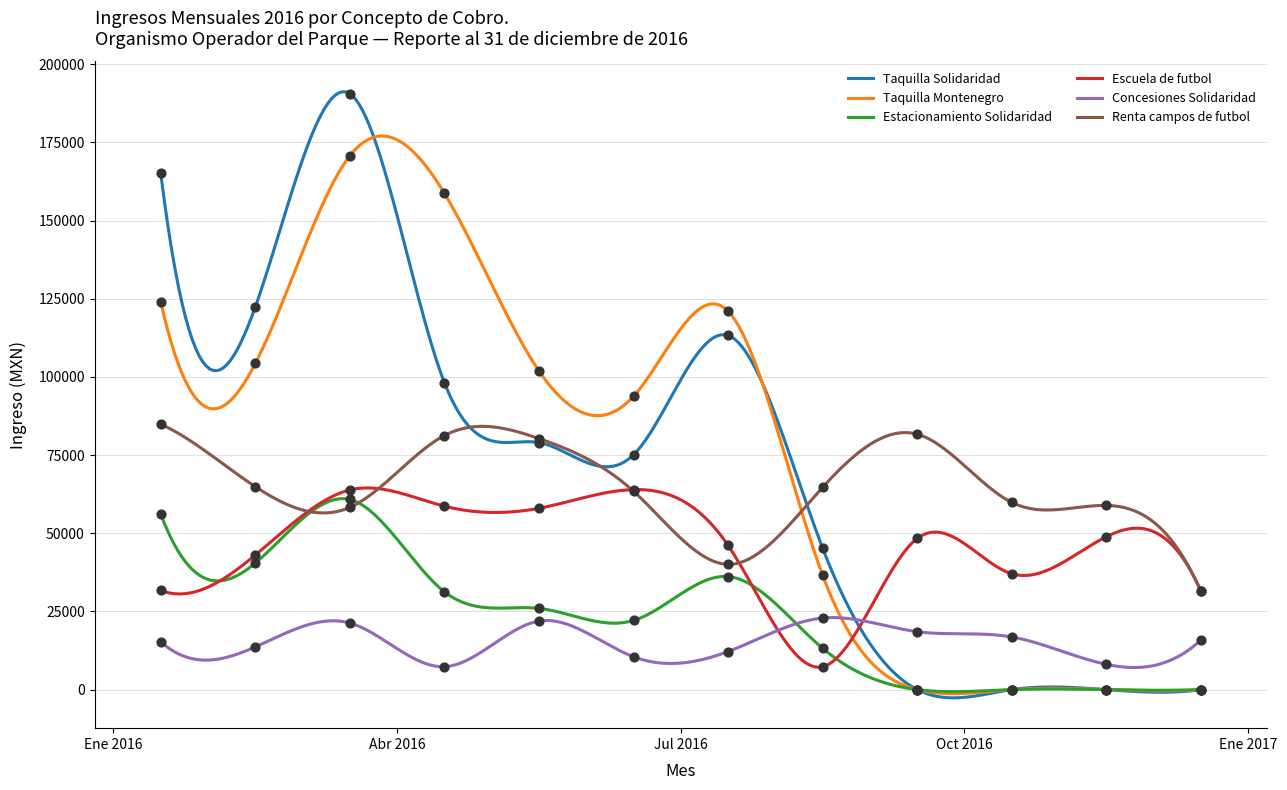

Which series has the widest spread of Y values?

Taquilla Solidaridad